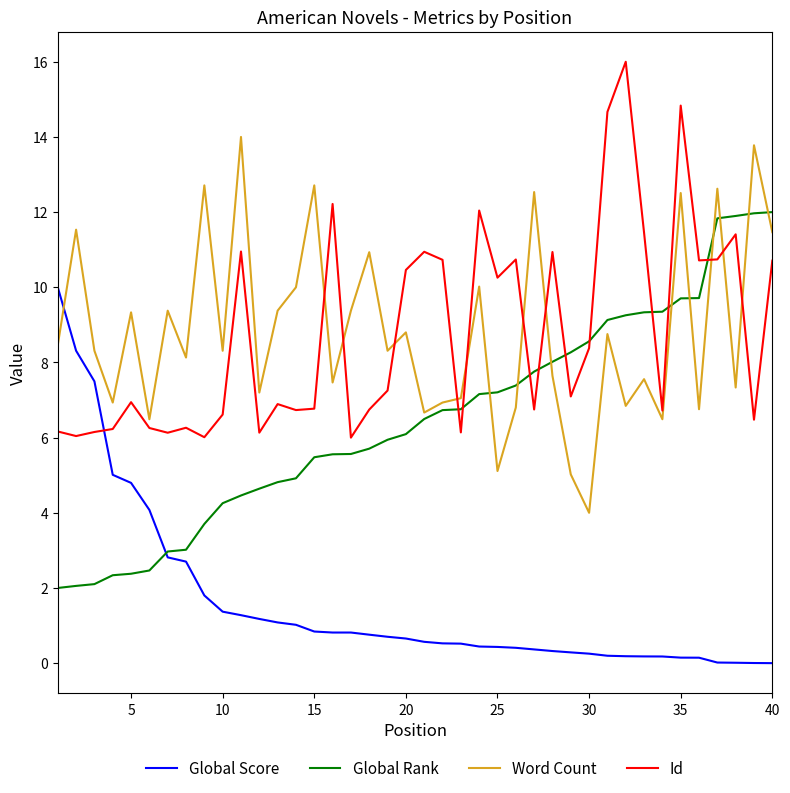

What is the minimum value for Global Rank?

2.0